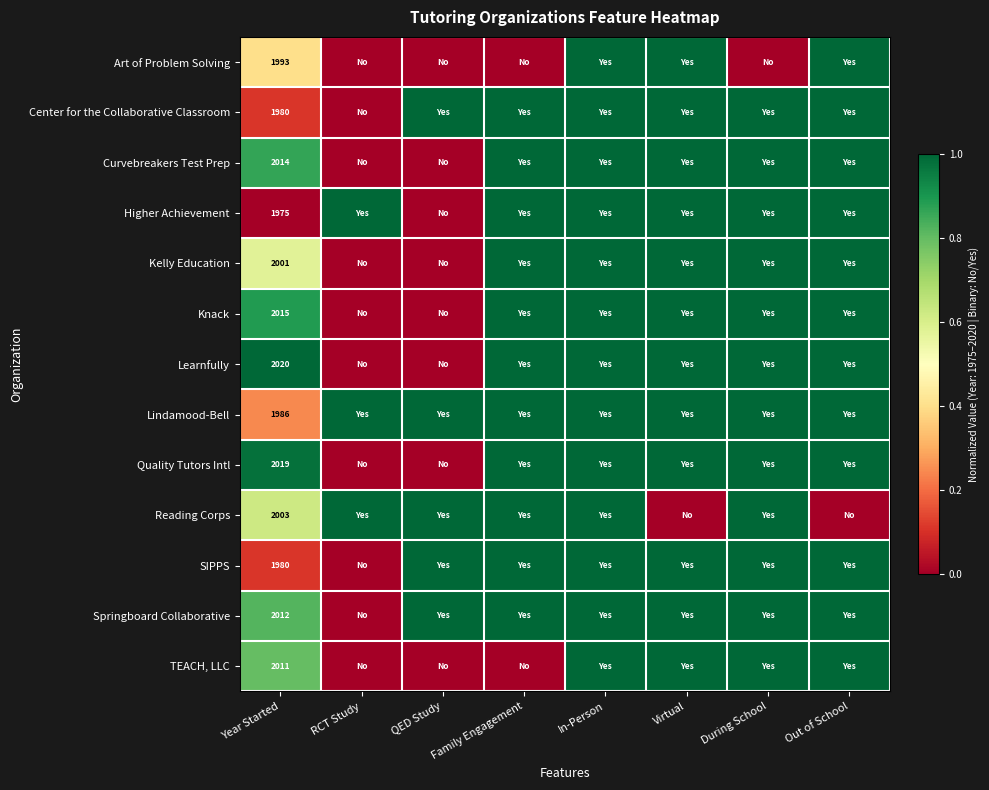

What is the spread (max minus min) of values at Year Started?

45